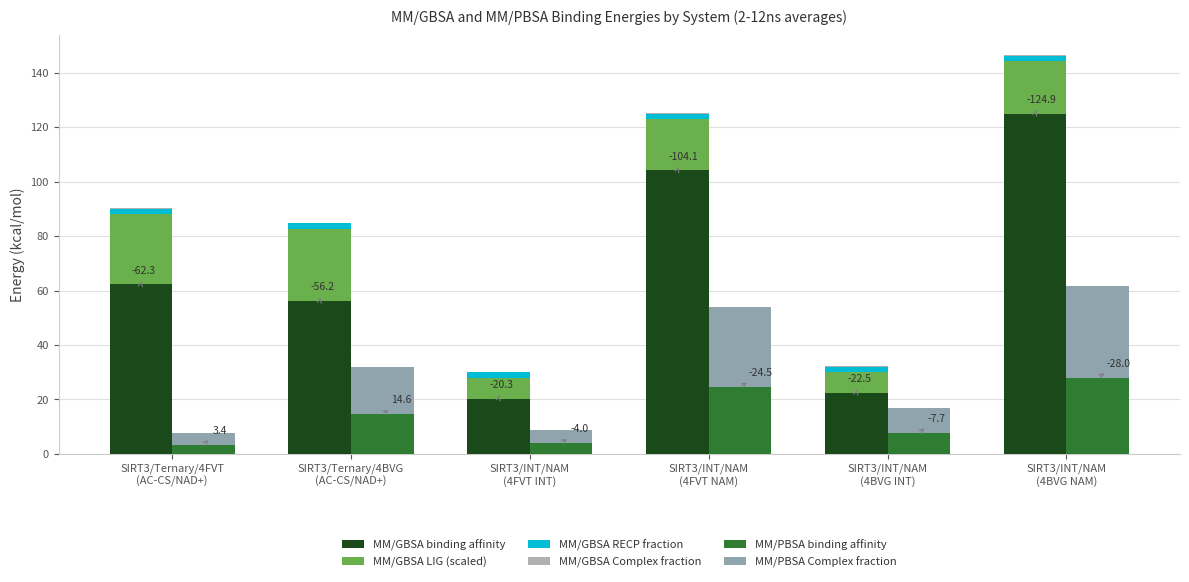

Count the number of data series in this chart.

6